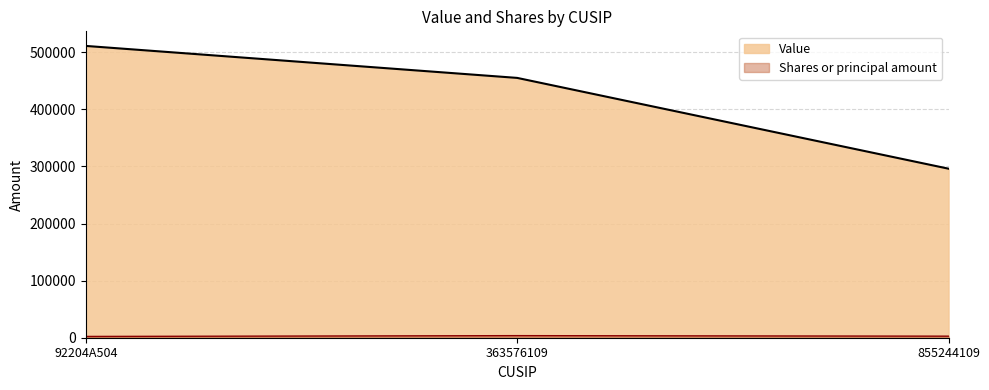

The value of Shares or principal amount at 92204A504 is 2233. True or false?

True